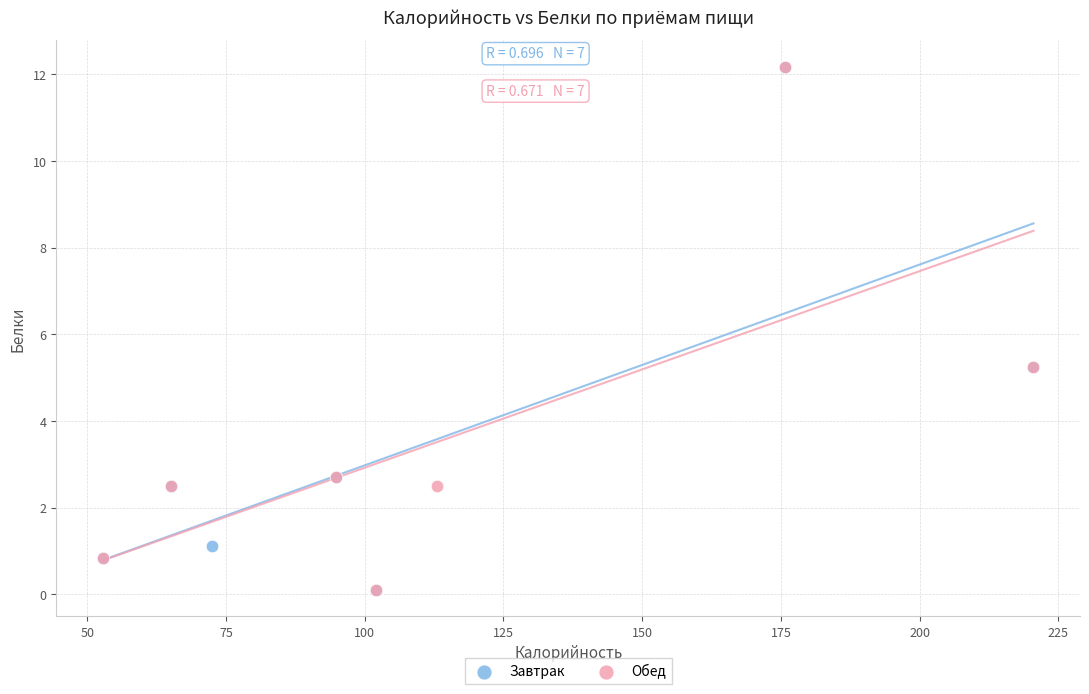

What are all the series names shown in the legend?

Завтрак, Обед